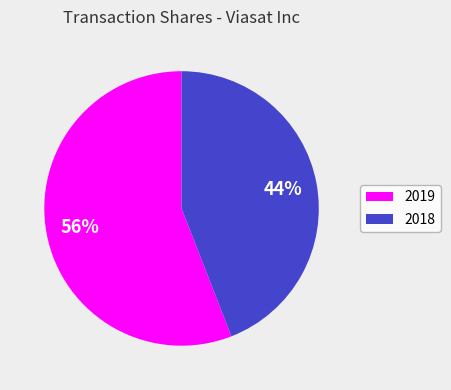

Is there a majority slice in this chart?

Yes